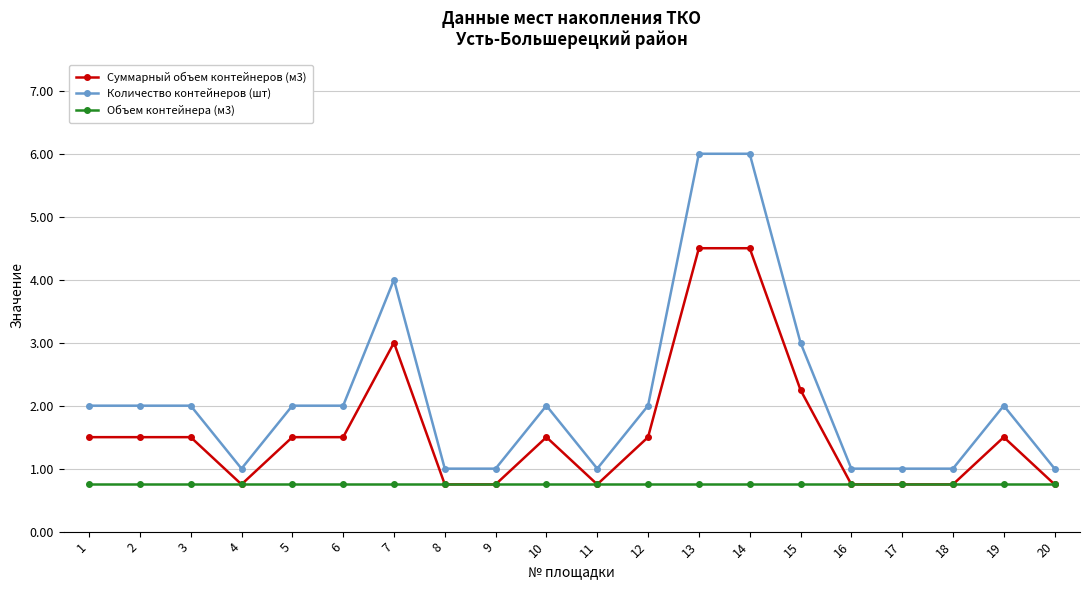

True or false: Количество контейнеров (шт) has a value of 1.7 at 16.

False